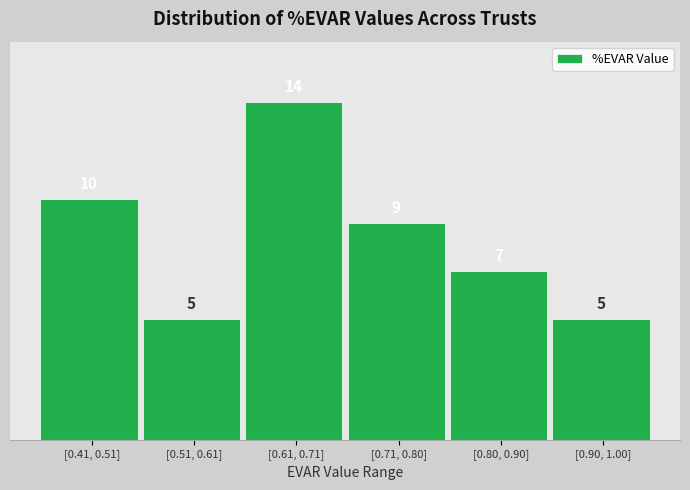

Reading left to right, transcribe all the data shown in this chart.

[0.41, 0.51]=10	[0.51, 0.61]=5	[0.61, 0.71]=14	[0.71, 0.80]=9	[0.80, 0.90]=7	[0.90, 1.00]=5